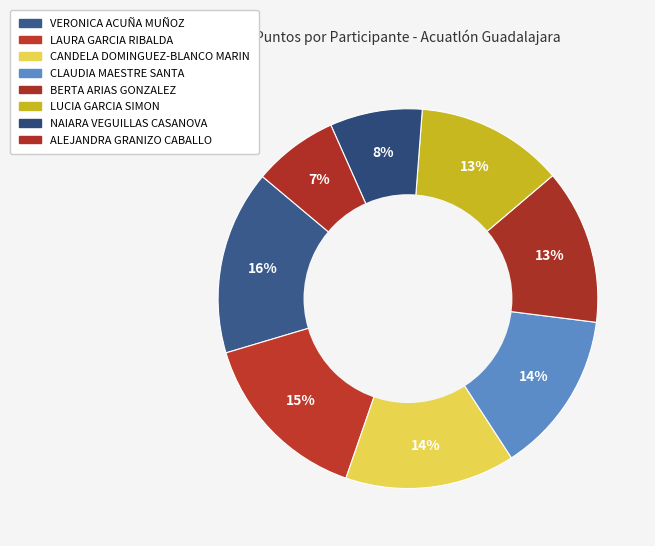

How many segments does this pie chart have?

8